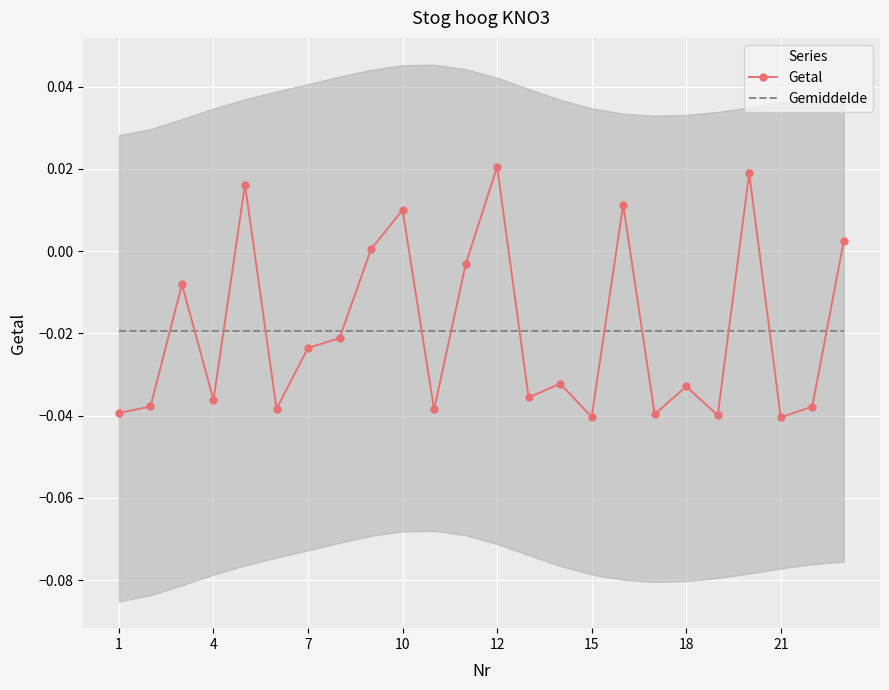

How many data points in Getal are above 0?

7